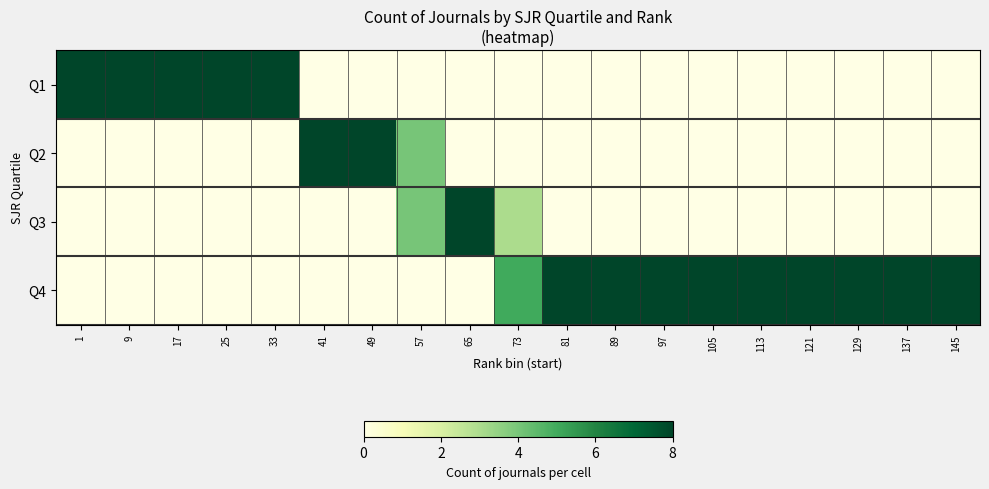

List the series in order of their peak value, highest first.

Q1, Q2, Q3, Q4